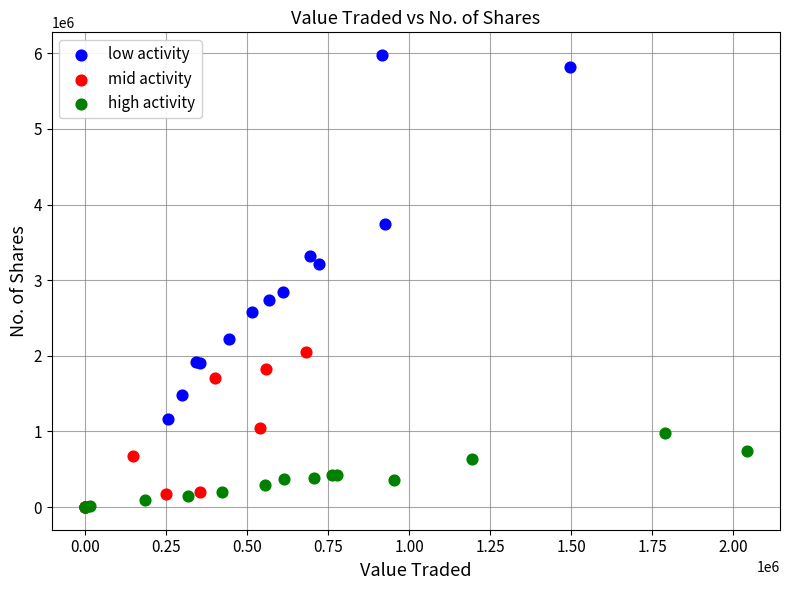

Which series contains the highest Y value?

low activity